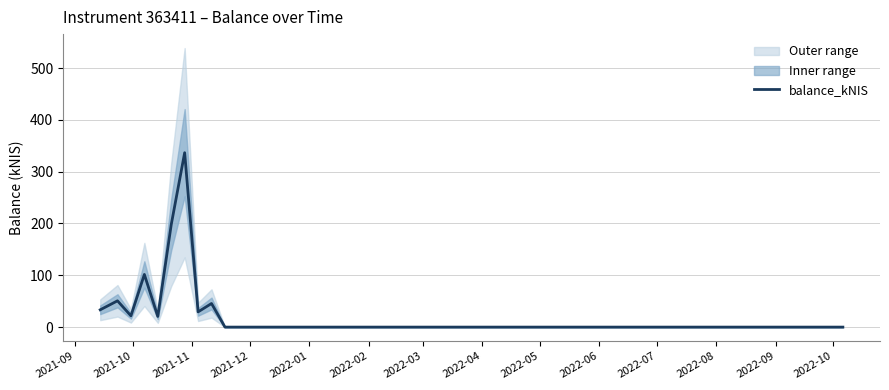

What is the difference between the maximum and minimum values?

336.6